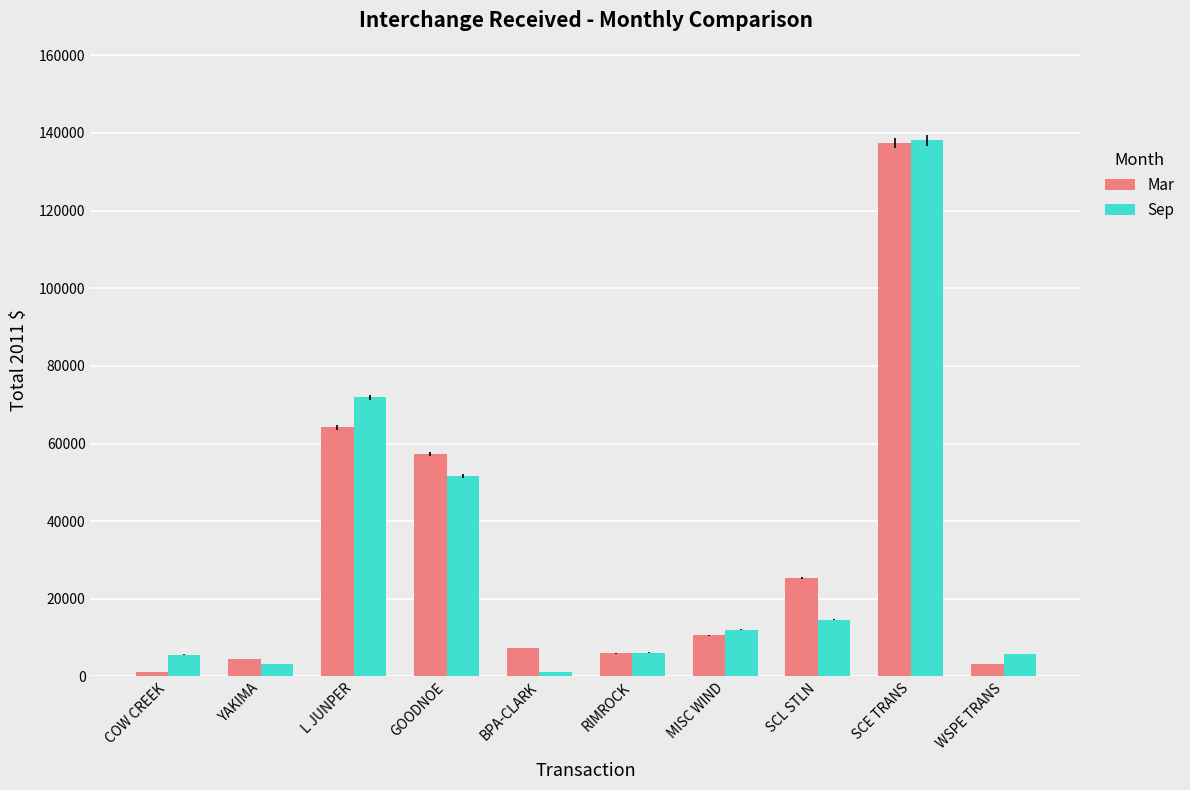

How many values in the Mar series are below 10647?

5